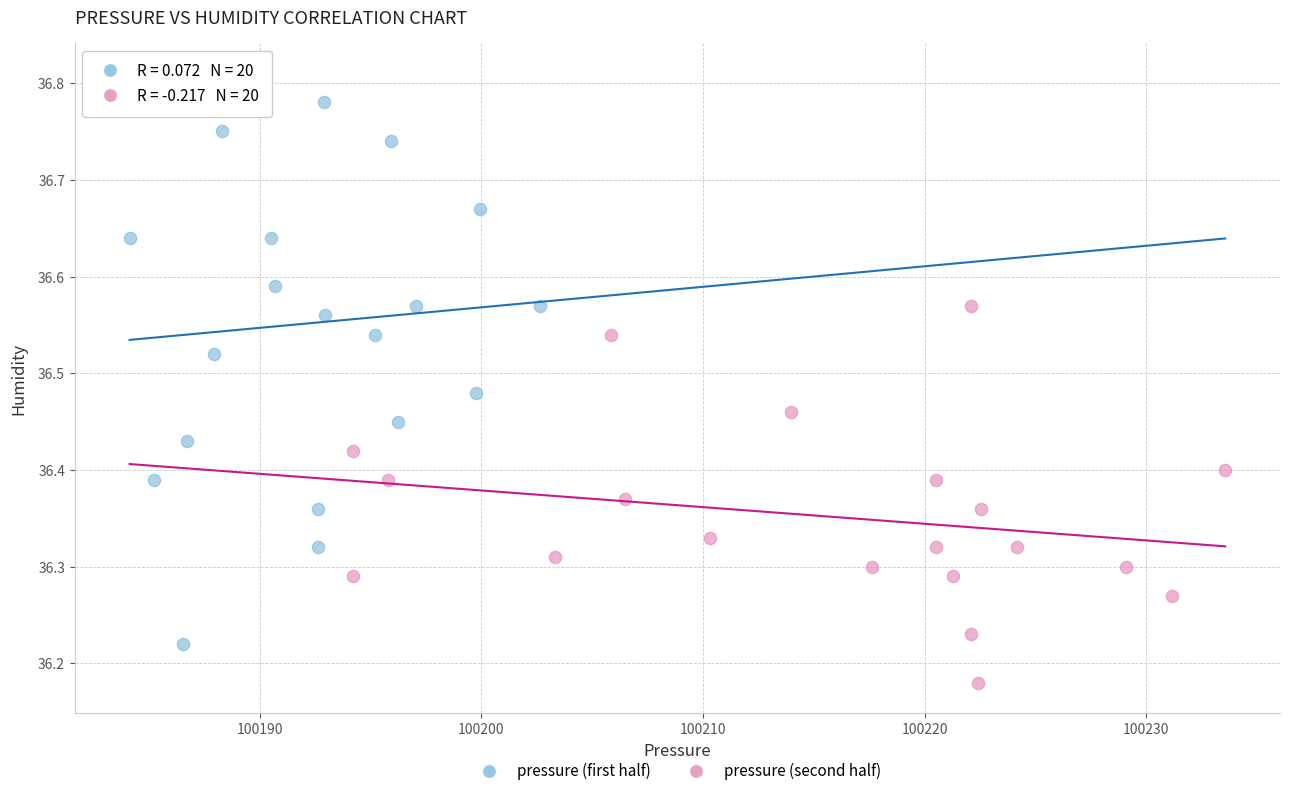

Which series has the widest spread of Y values?

pressure (first half)